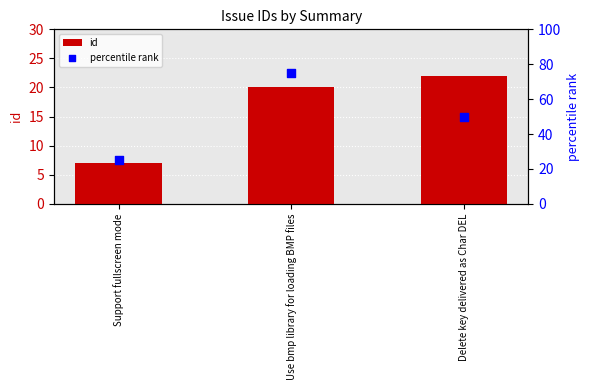

Is the value of percentile rank at Delete key delivered as Char DEL greater than the value of id at Delete key delivered as Char DEL?

Yes